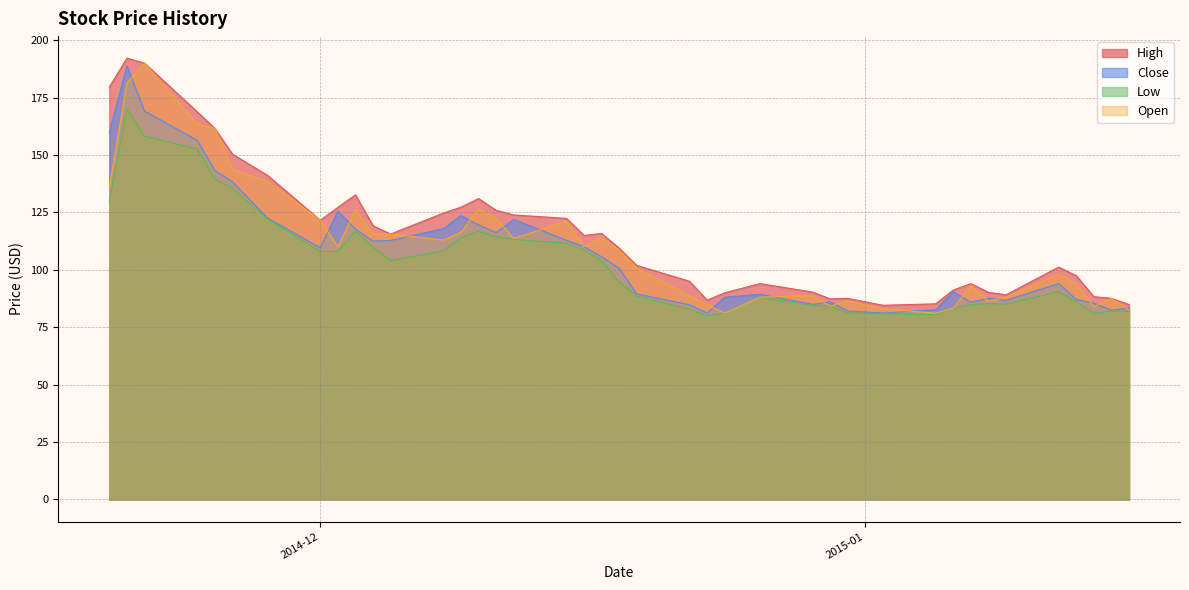

At which category does the chart reach its peak across all series?

2014-11-20